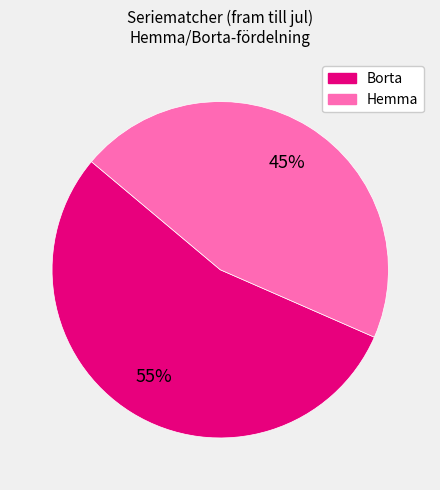

To the nearest percent, what percentage of the pie is Hemma?

45%